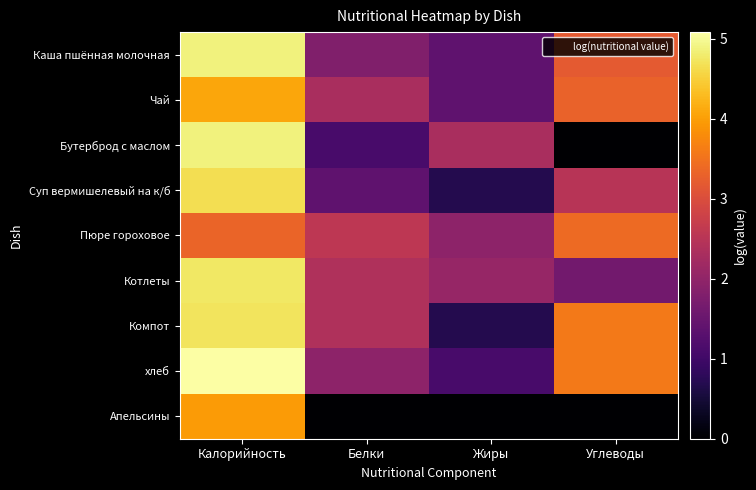

Reading left to right, what are all the values shown in this chart?

Каша пшённая молочная: Калорийность=4.9	Белки=1.8	Жиры=1.4	Углеводы=3.2
Чай: Калорийность=4.1	Белки=2.3	Жиры=1.4	Углеводы=3.3
Бутерброд с маслом: Калорийность=4.9	Белки=1.1	Жиры=2.3	Углеводы=0.0
Суп вермишелевый на к/б: Калорийность=4.7	Белки=1.4	Жиры=0.7	Углеводы=2.5
Пюре гороховое: Калорийность=3.3	Белки=2.6	Жиры=1.9	Углеводы=3.4
Котлеты: Калорийность=4.8	Белки=2.4	Жиры=2.1	Углеводы=1.6
Компот: Калорийность=4.7	Белки=2.4	Жиры=0.7	Углеводы=3.6
хлеб: Калорийность=5.1	Белки=1.9	Жиры=1.1	Углеводы=3.6
Апельсины: Калорийность=4.0	Белки=0.0	Жиры=0.0	Углеводы=0.0